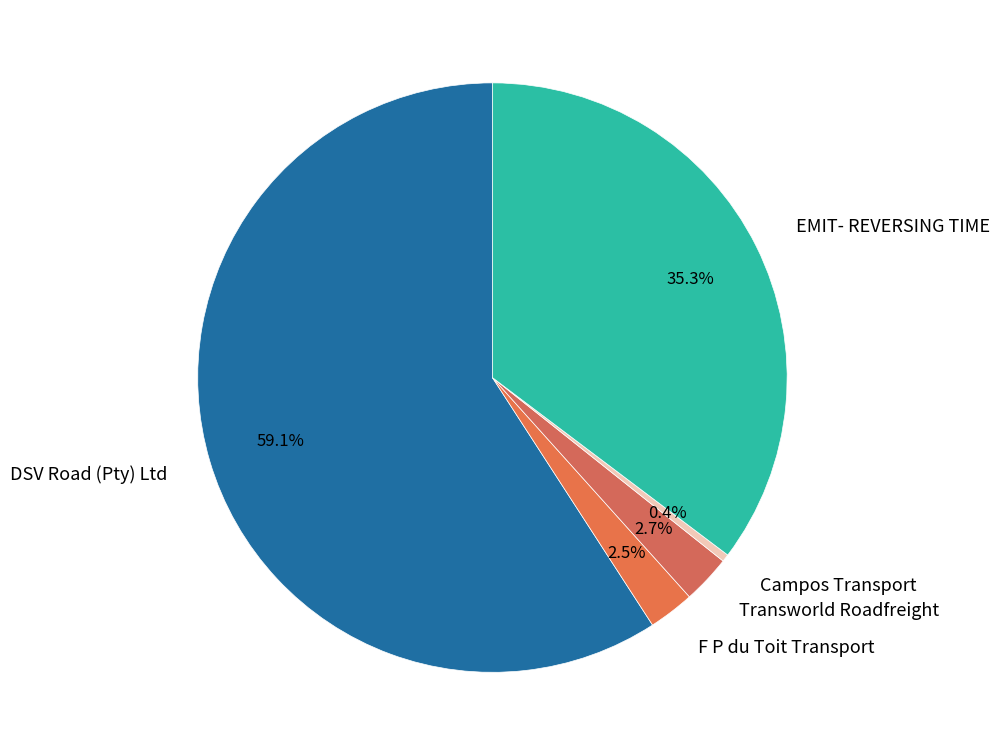

What portion of the pie excludes Transworld Roadfreight?

97.3%